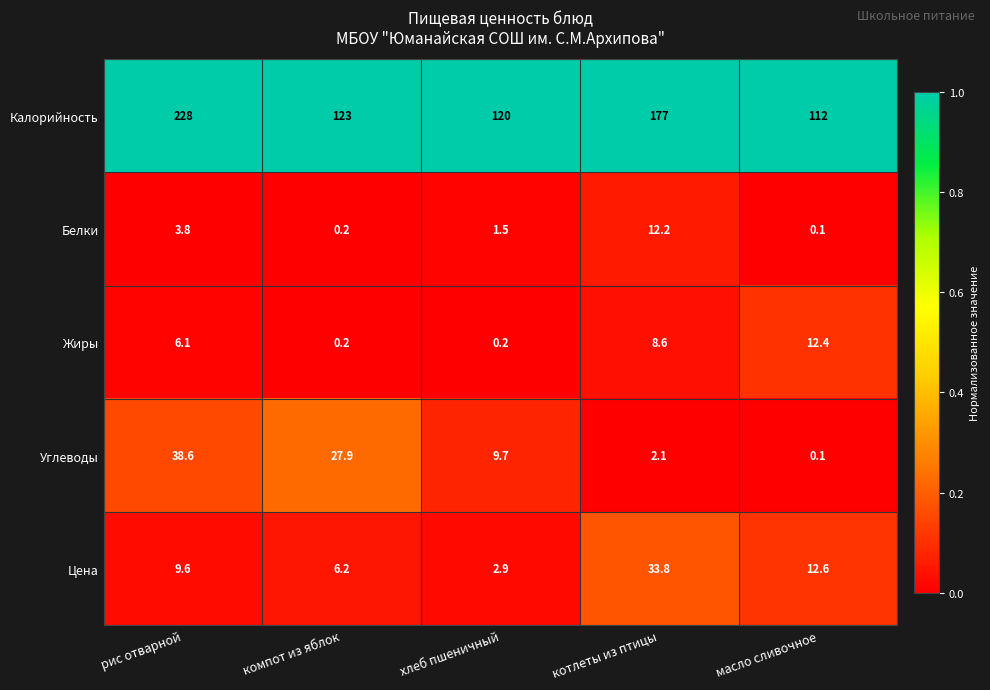

How many categories are shown in the chart?

5